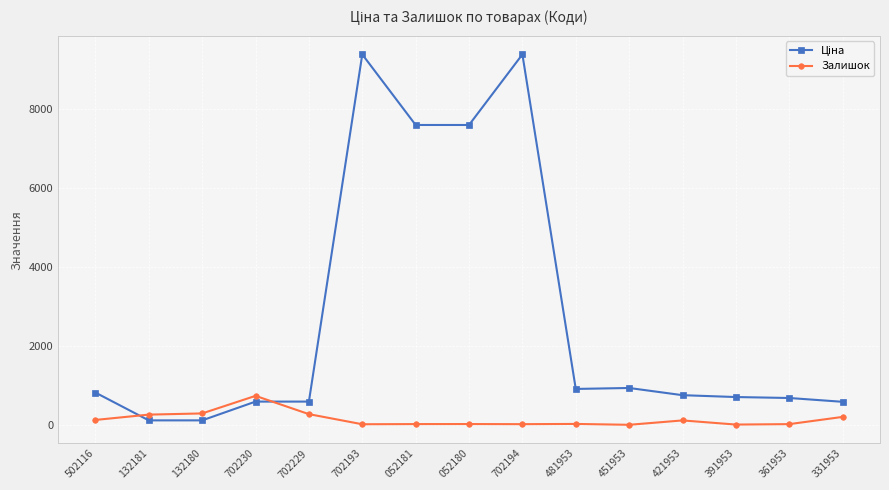

What is the maximum value shown in the chart?

9384.0